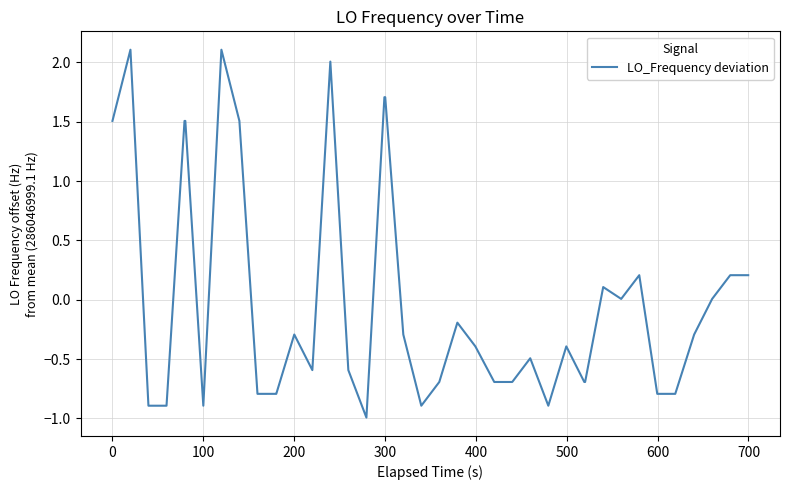

What is the difference between the maximum and minimum values?

3.1